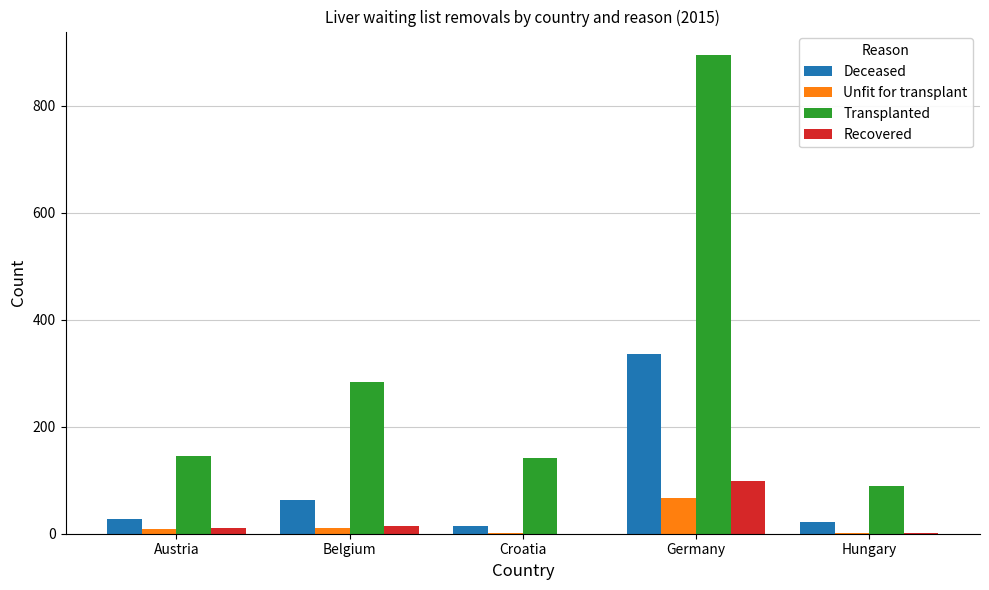

At which category does the chart reach its peak across all series?

Germany